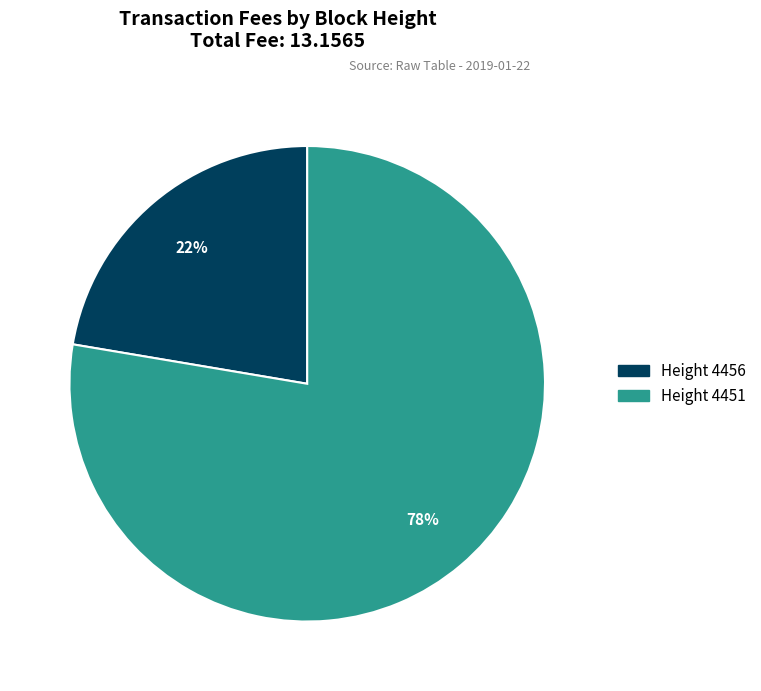

To the nearest percent, what is the average slice percentage?

50%